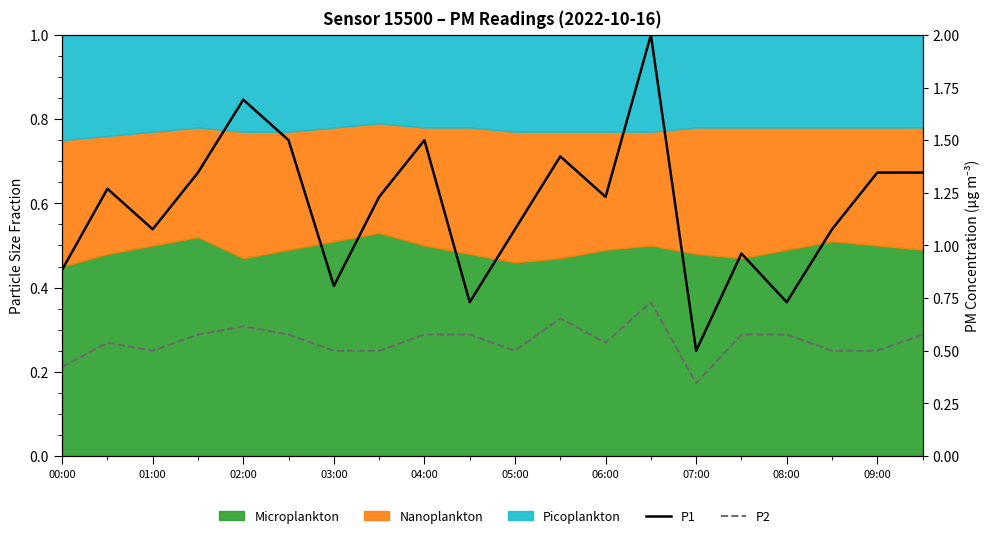

Reading right to left, what are all the values shown in this chart?

P1: 1.3	1.3	1.1	0.7	1.0	0.5	2.0	1.2	1.4	1.1	0.7	1.5	1.2	0.8	1.5	1.7	1.3	1.1	1.3	0.9
P2: 0.6	0.5	0.5	0.6	0.6	0.3	0.7	0.5	0.7	0.5	0.6	0.6	0.5	0.5	0.6	0.6	0.6	0.5	0.5	0.4